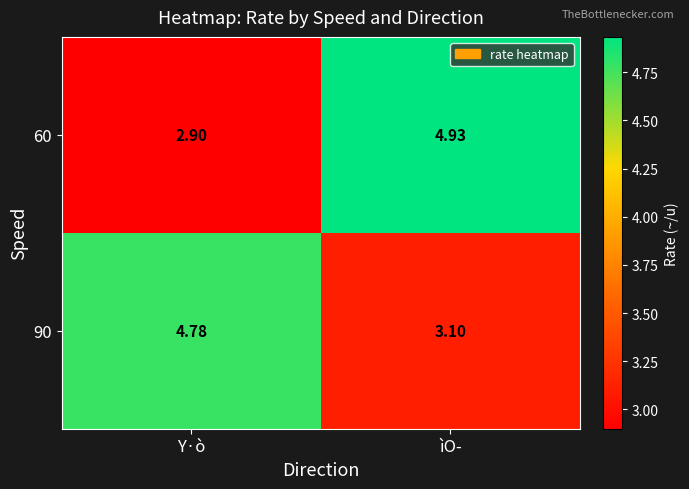

Which category has the lowest value across all series?

Y·ò